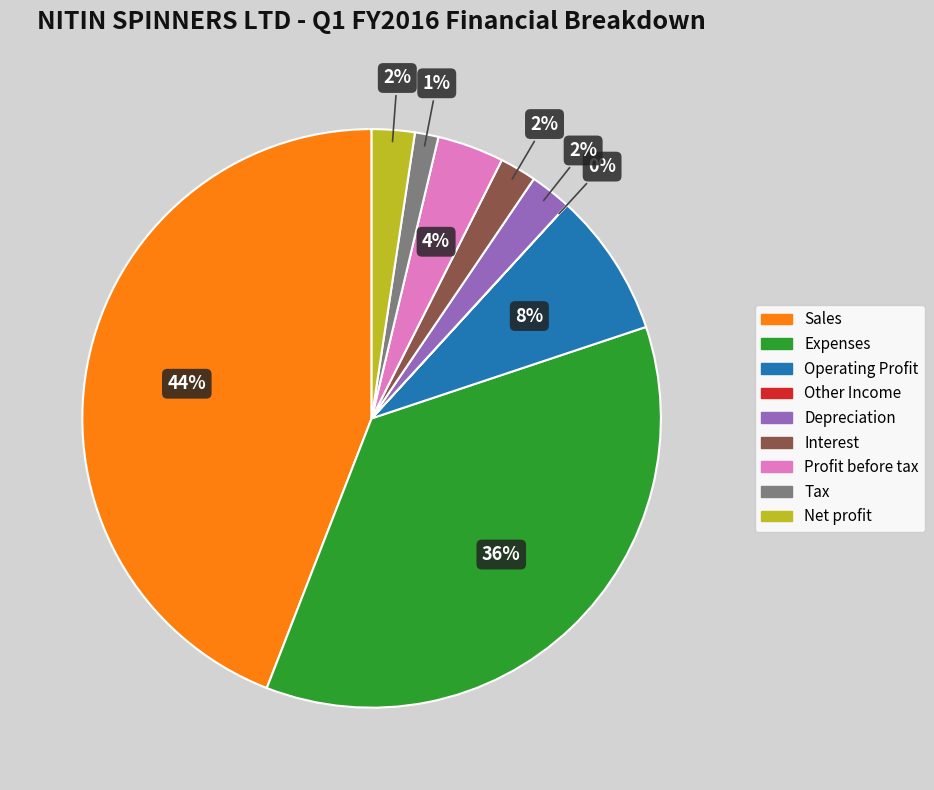

To the nearest percent, what portion does Expenses represent?

36%